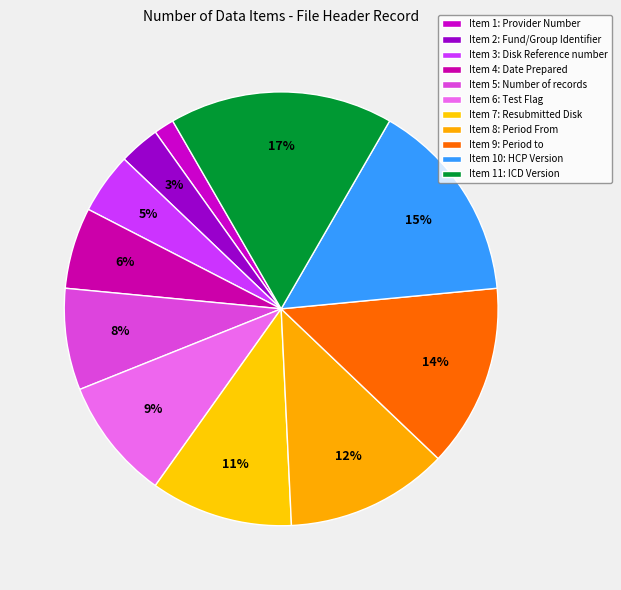

How many segments does this pie chart have?

11